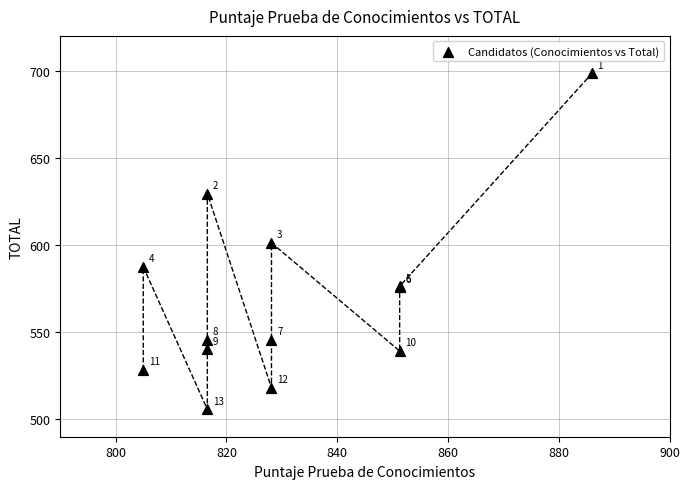

What Y value in the scatter plot is closest to 602?

601.3